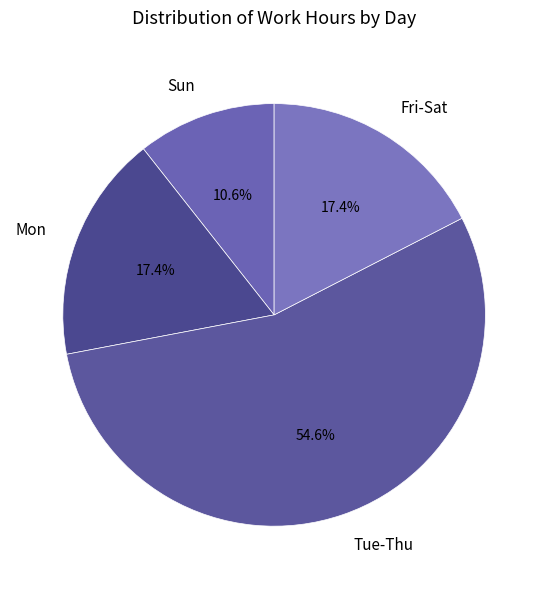

Which slice is the smallest?

Sun